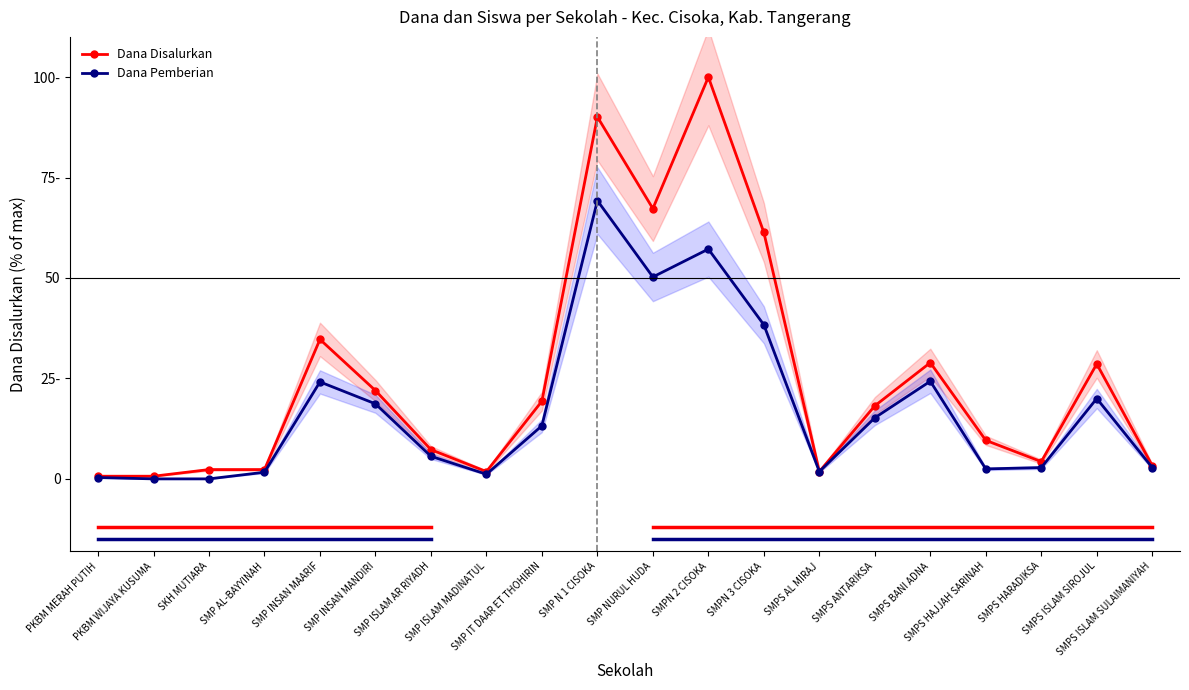

How many distinct data groups are displayed?

2